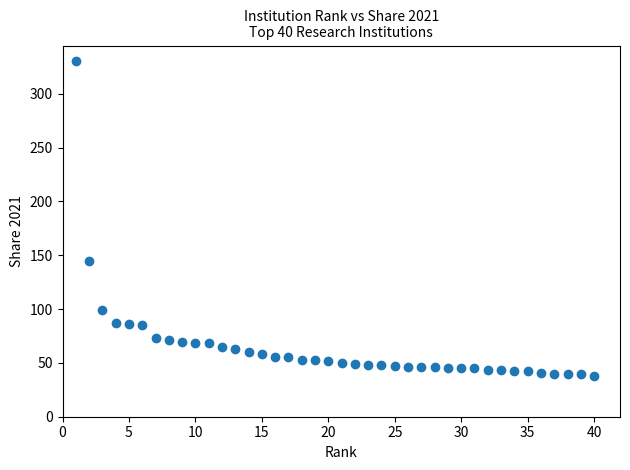

What is the range of X values (max minus min)?

39.0